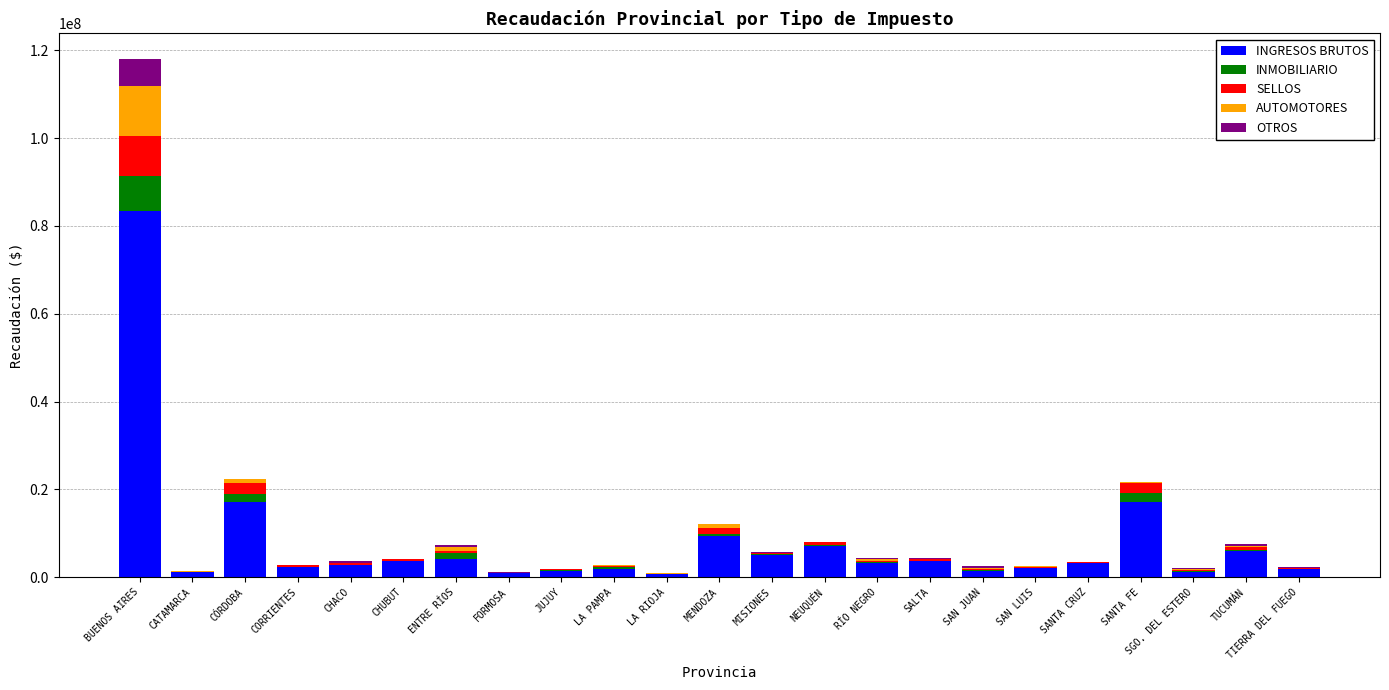

The value of INGRESOS BRUTOS at NEUQUÉN is 7093192.2. True or false?

True